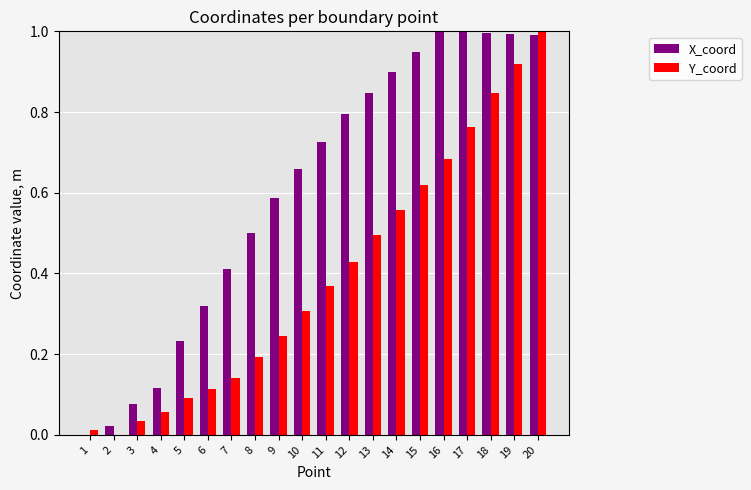

Is the value of Y_coord at 1 greater than the value of X_coord at 18?

No